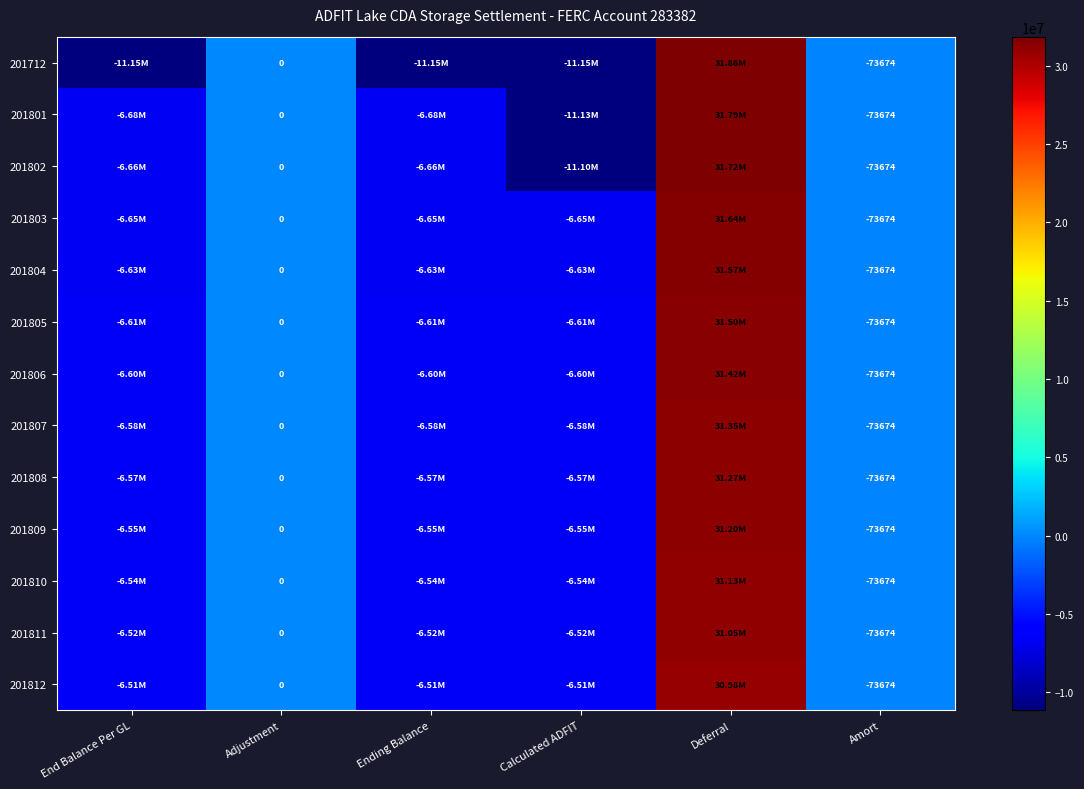

What is the average value of the 201805 series?

1929946.7